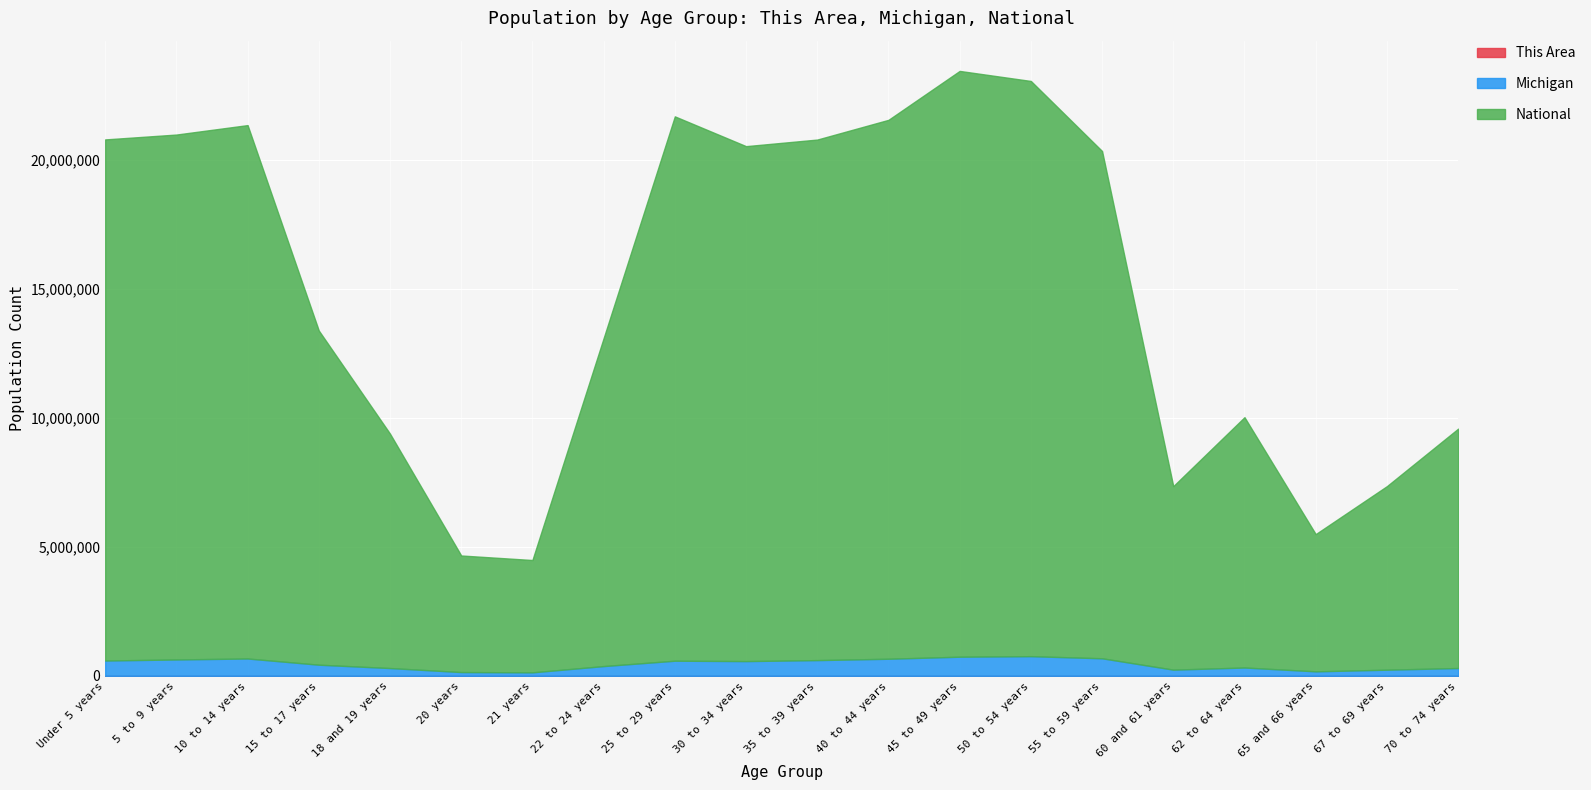

What is the label of the 10th point from the left?

30 to 34 years